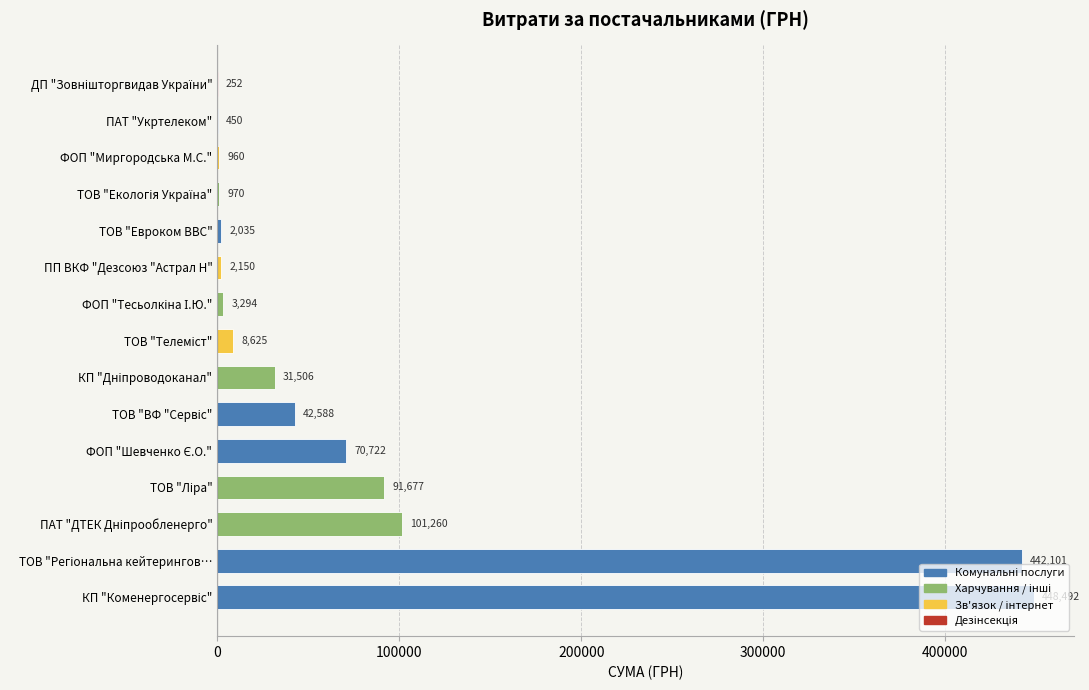

What is the greatest value displayed?

448491.5